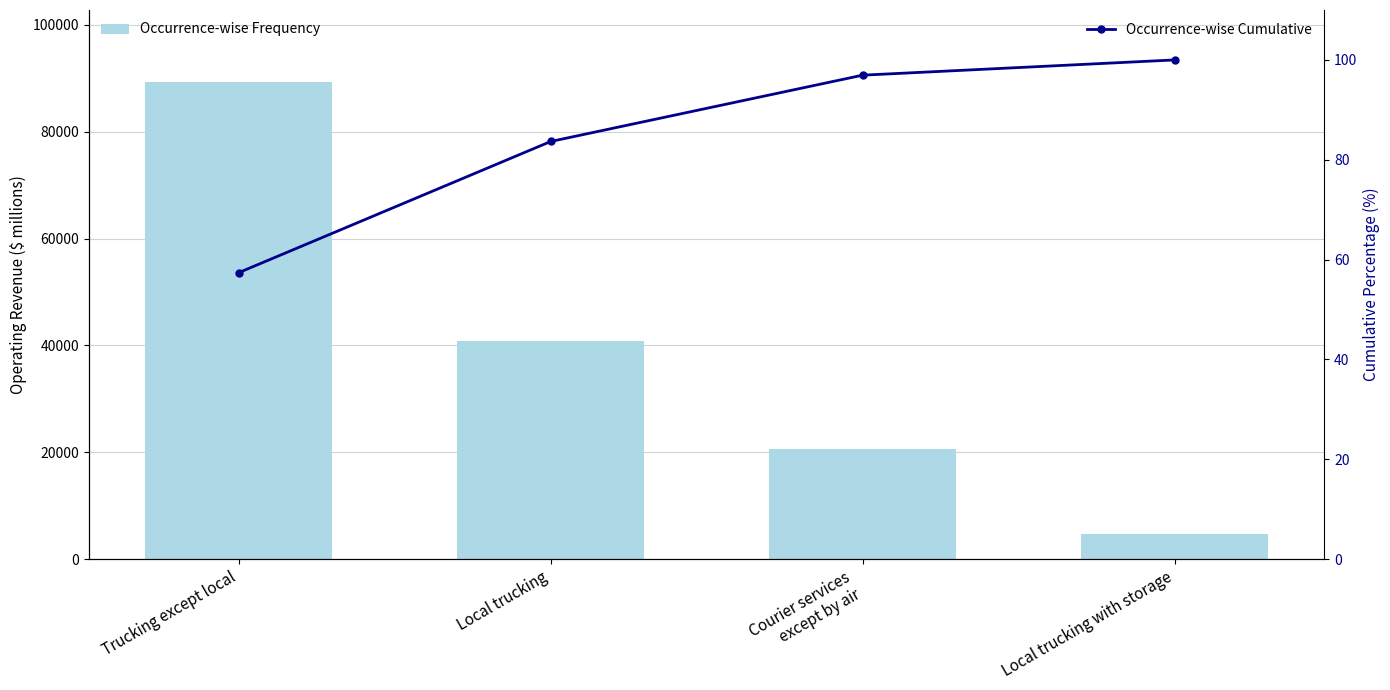

What are all the series names shown in the legend?

Occurrence-wise Frequency, Occurrence-wise Cumulative